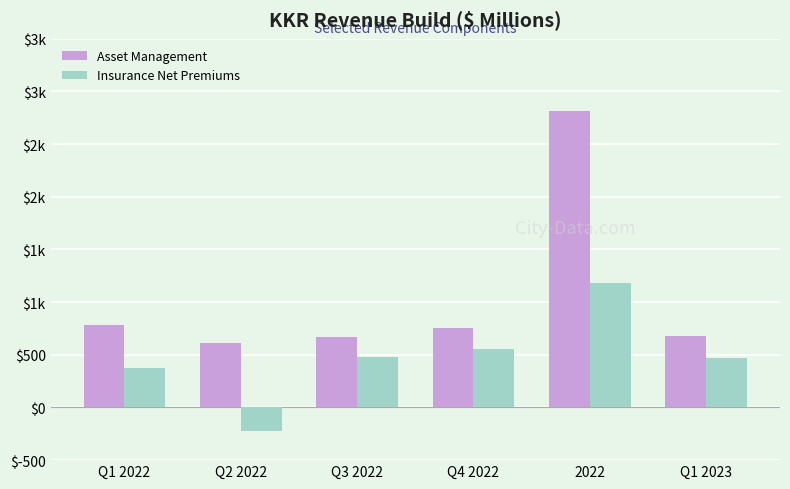

Is the value of Asset Management at Q1 2023 greater than the value of Insurance Net Premiums at Q3 2022?

Yes